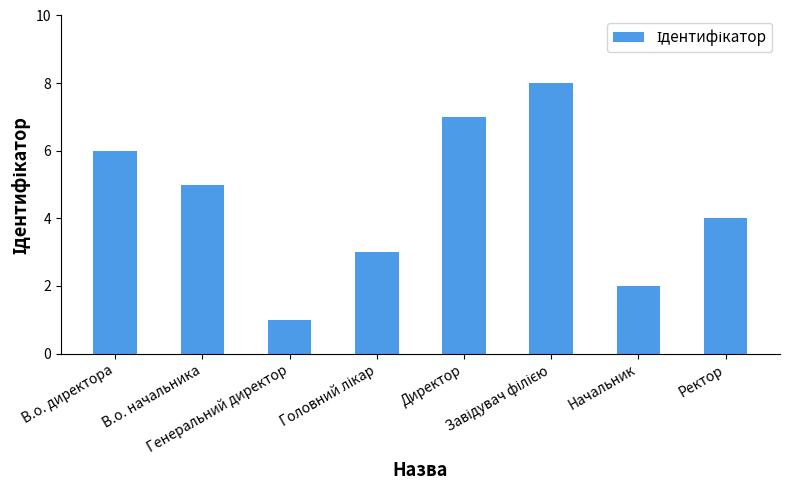

Is it true that the value at В.о. начальника is 9?

False